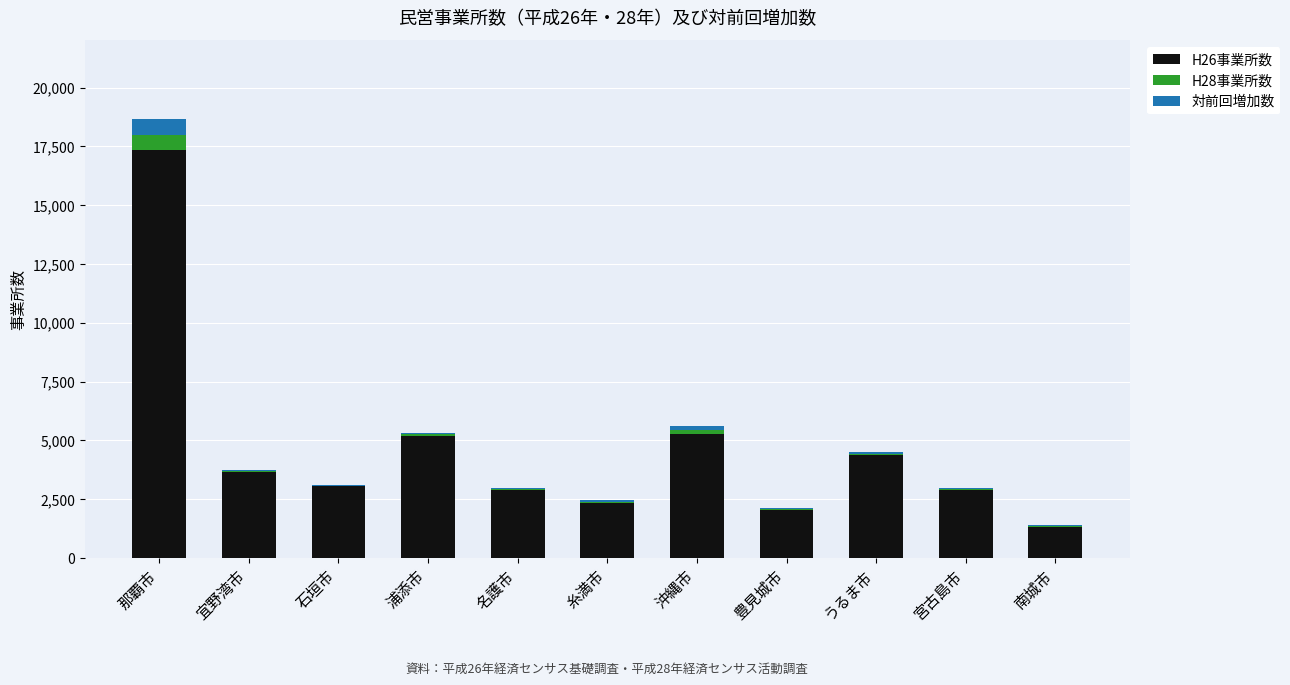

Are the bars grouped side by side (vs. stacked)?

No